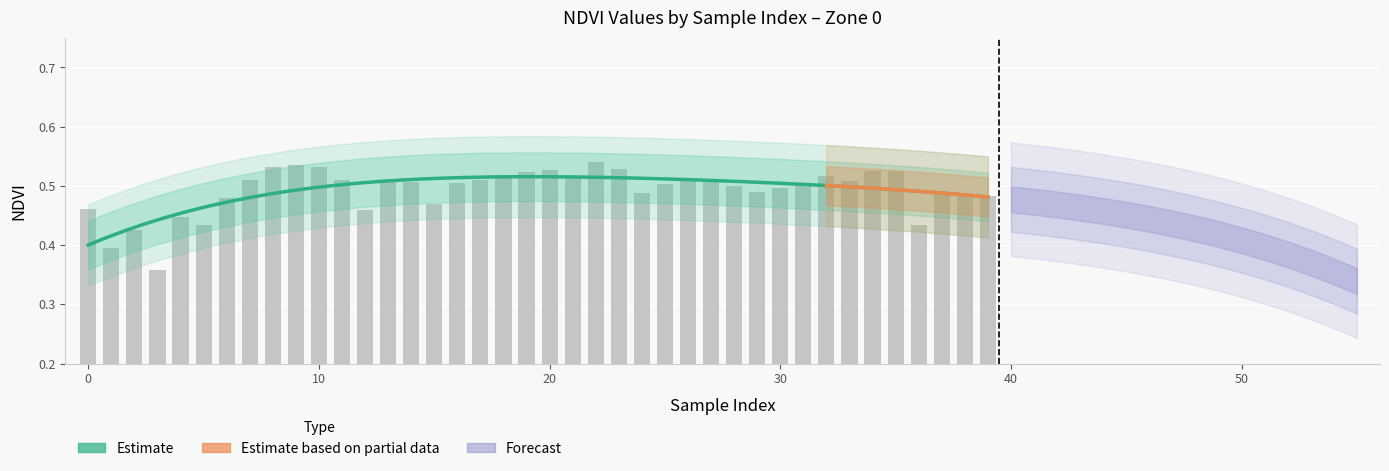

What is the difference between the second highest and second lowest values?

0.1